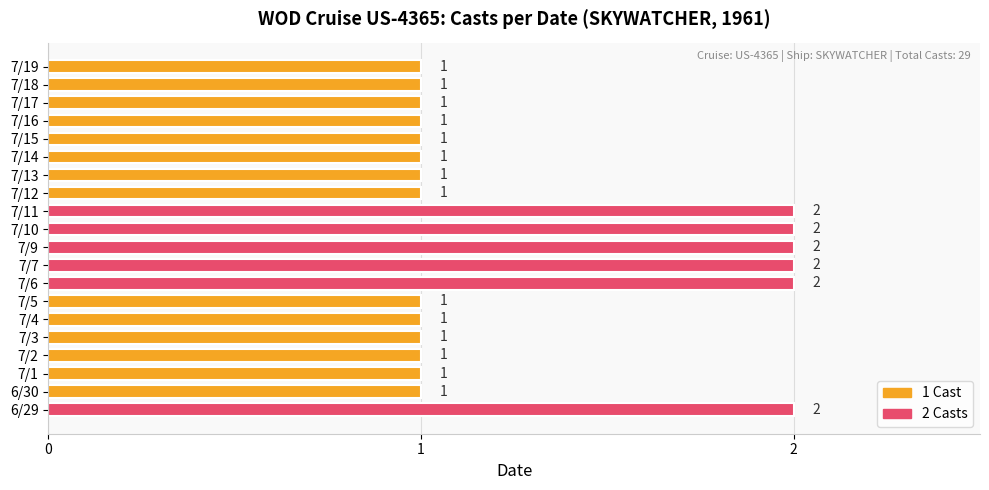

What is the ratio of the value at 7/2 to the value at 6/30?

1.0